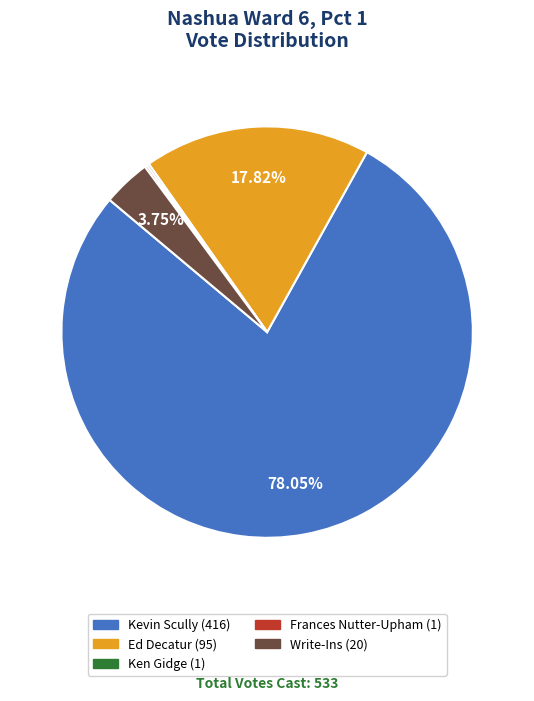

Does any single category account for the majority?

Yes